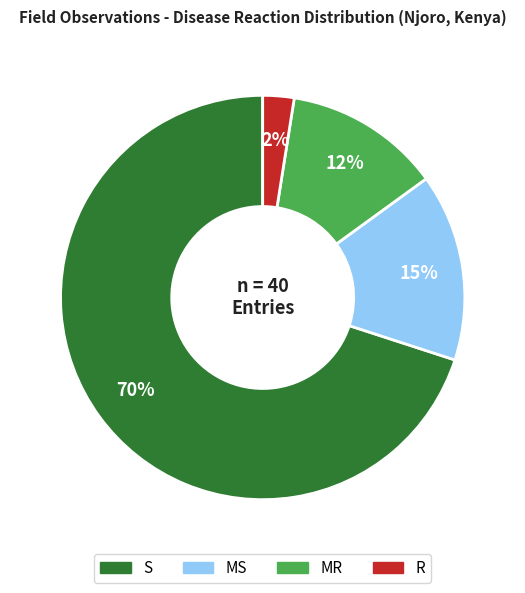

Is the sum of R and S greater than half?

Yes